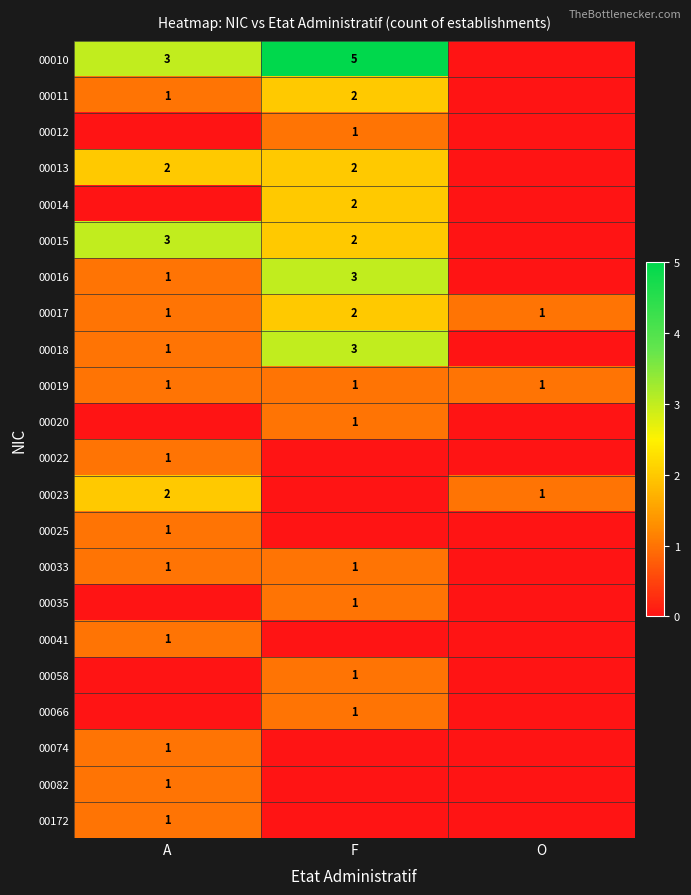

Is it true that 00023 equals 1 at O?

True